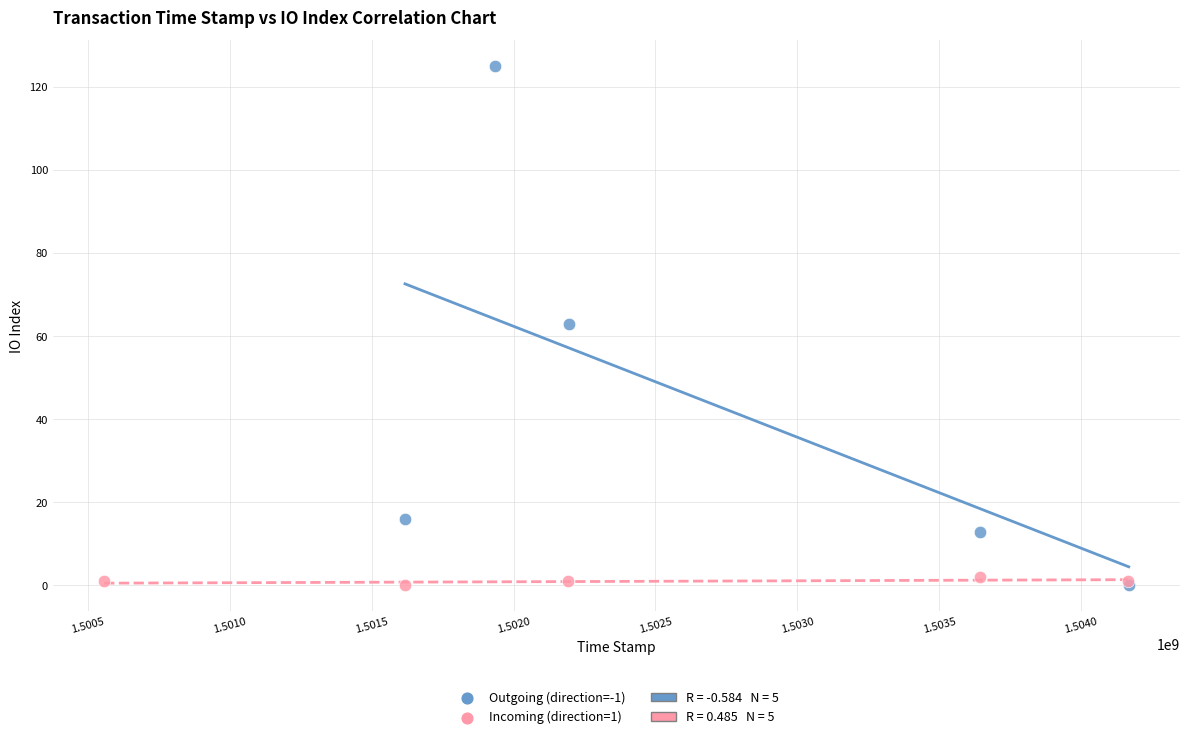

Which series reaches the maximum Y coordinate?

Outgoing (direction=-1)